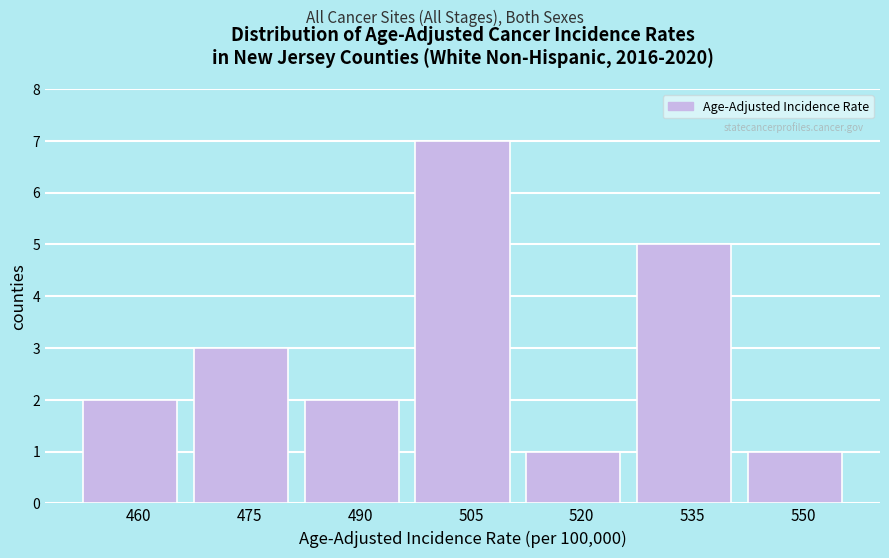

Reading left to right, what are all the values shown in this chart?

2	3	2	7	1	5	1